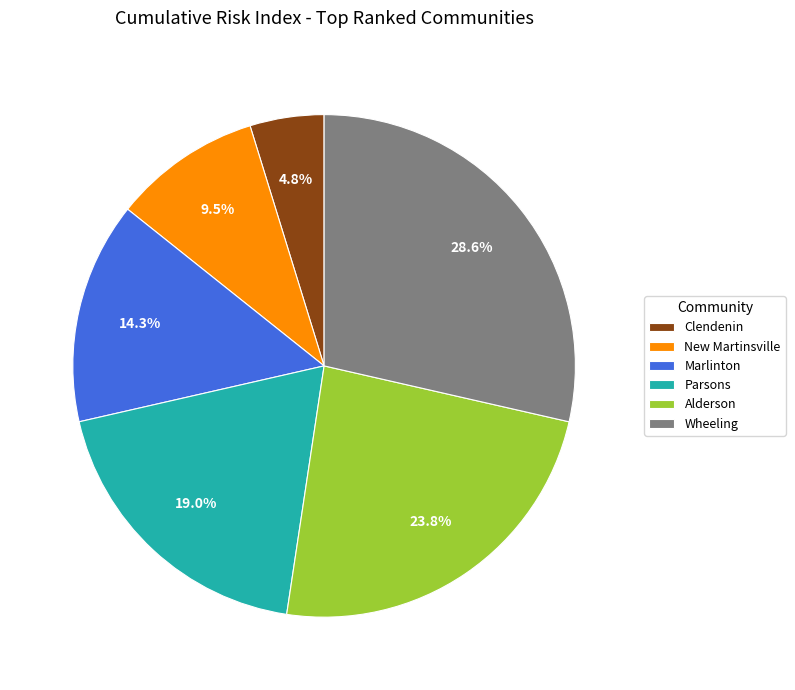

Rank the categories by value from highest to lowest.

Wheeling, Alderson, Parsons, Marlinton, New Martinsville, Clendenin